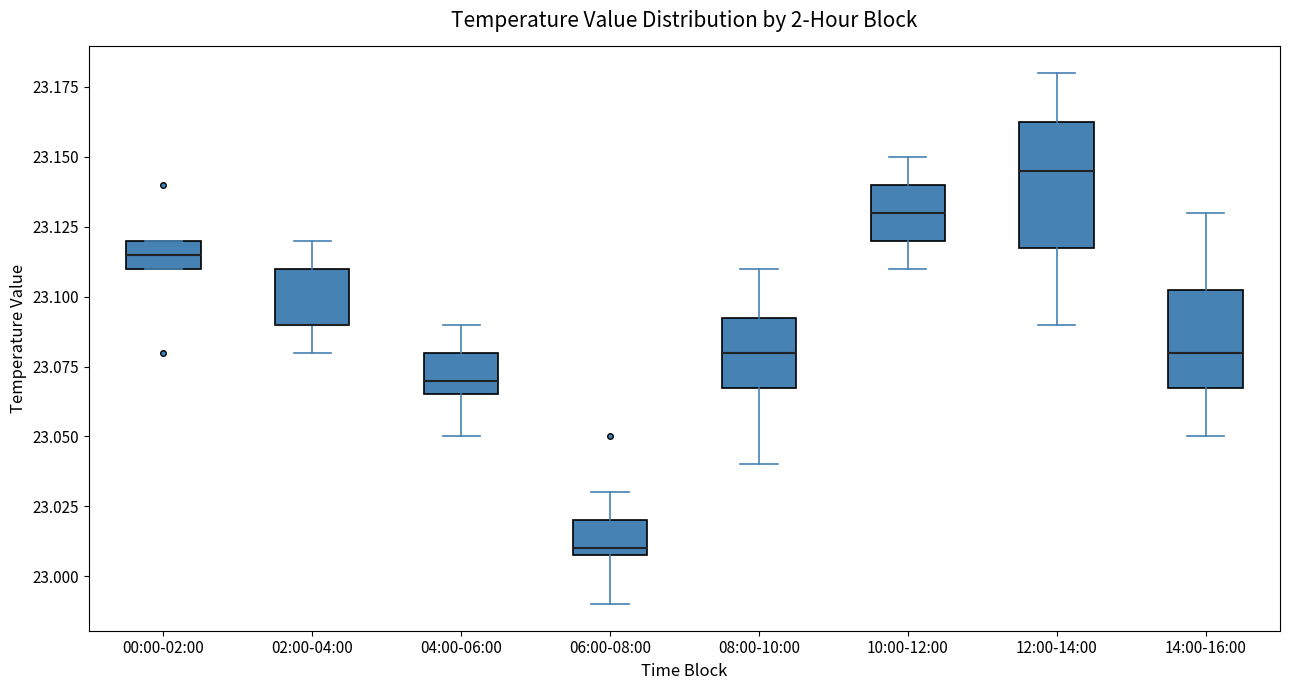

Where does the median line of the box for 10:00-12:00 sit on the y-axis? The values are not printed on the chart, so give them approximately, as read against the axis.

23.130